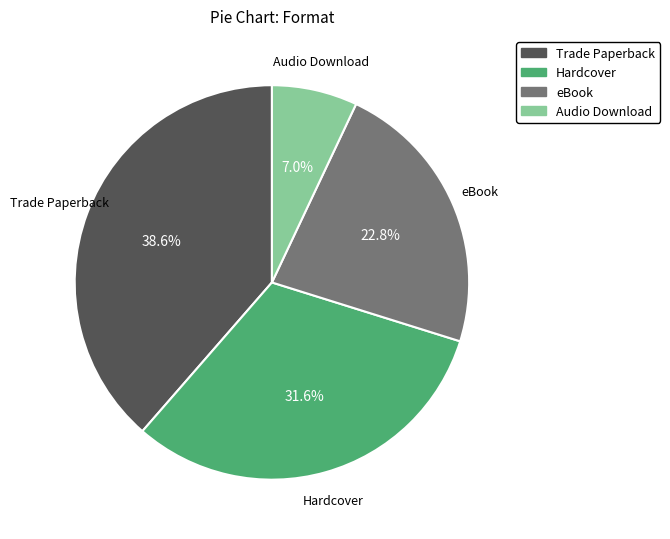

Rank the categories by value from lowest to highest.

Audio Download, eBook, Hardcover, Trade Paperback